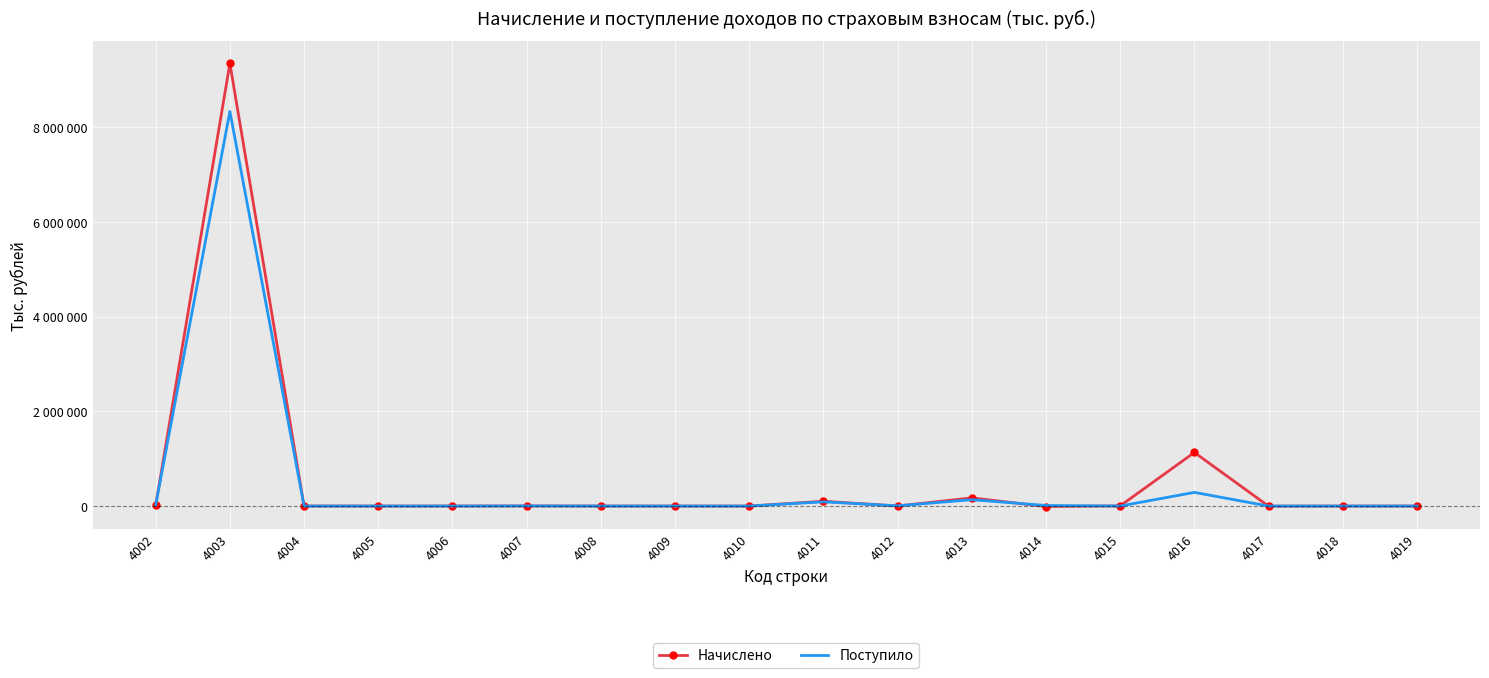

What are all the series names shown in the legend?

Начислено, Поступило